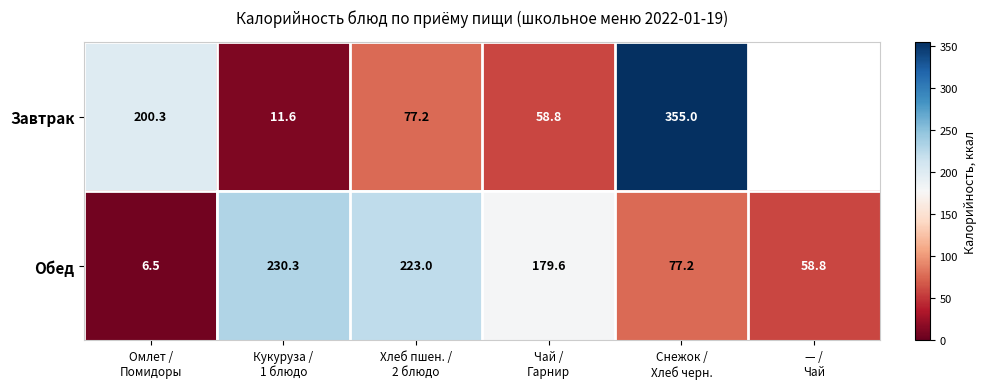

Rank the series by their maximum value, from highest to lowest.

Завтрак, Обед